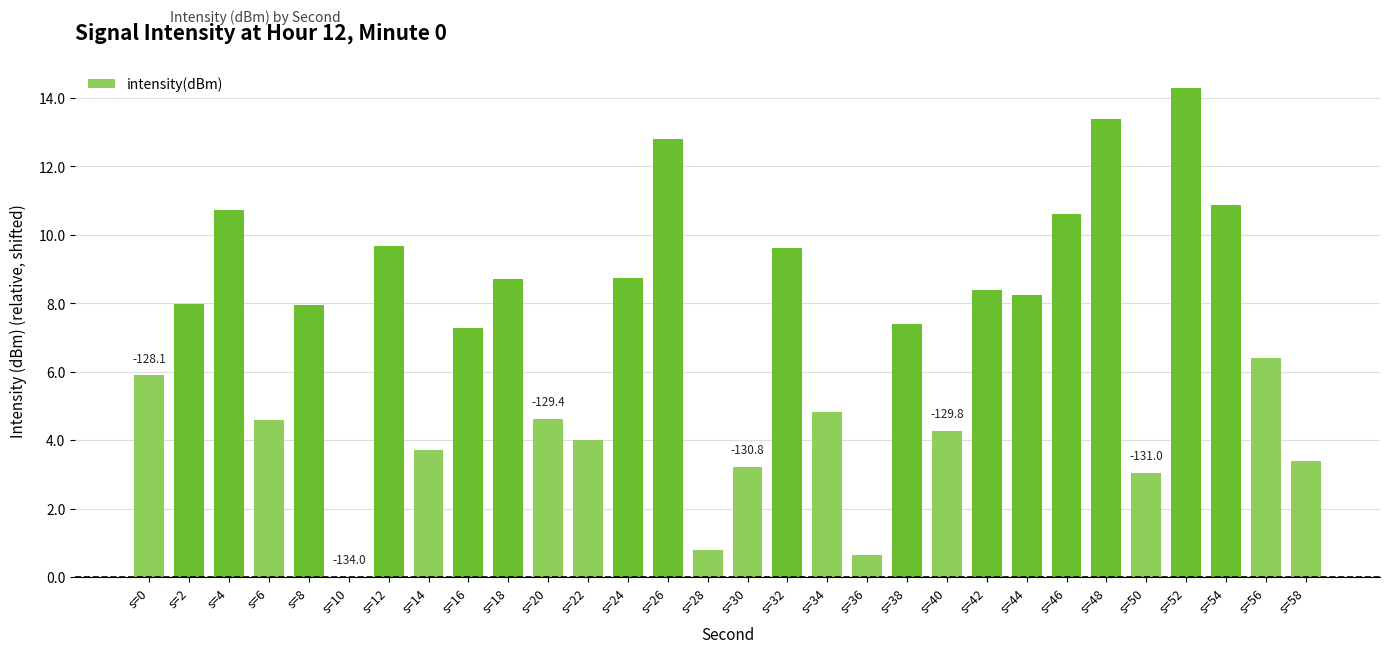

What is the sum of the values at s=26 and s=12?

22.5